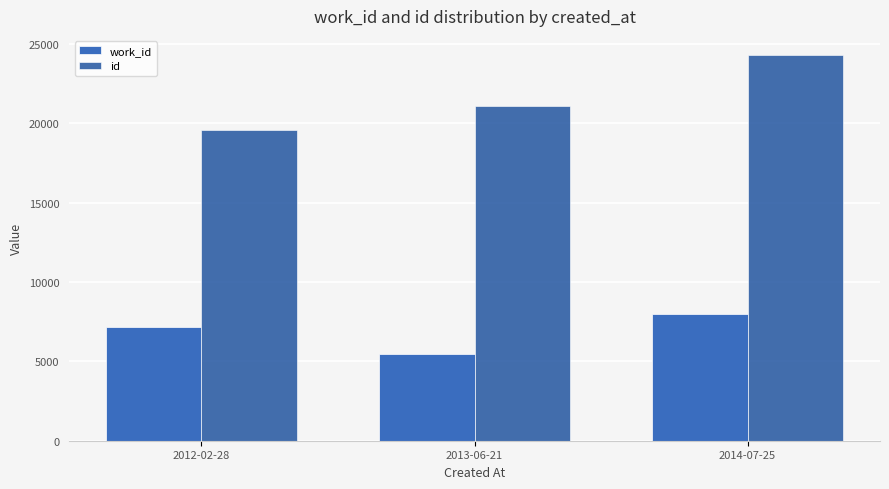

How many categories are shown in the chart?

3